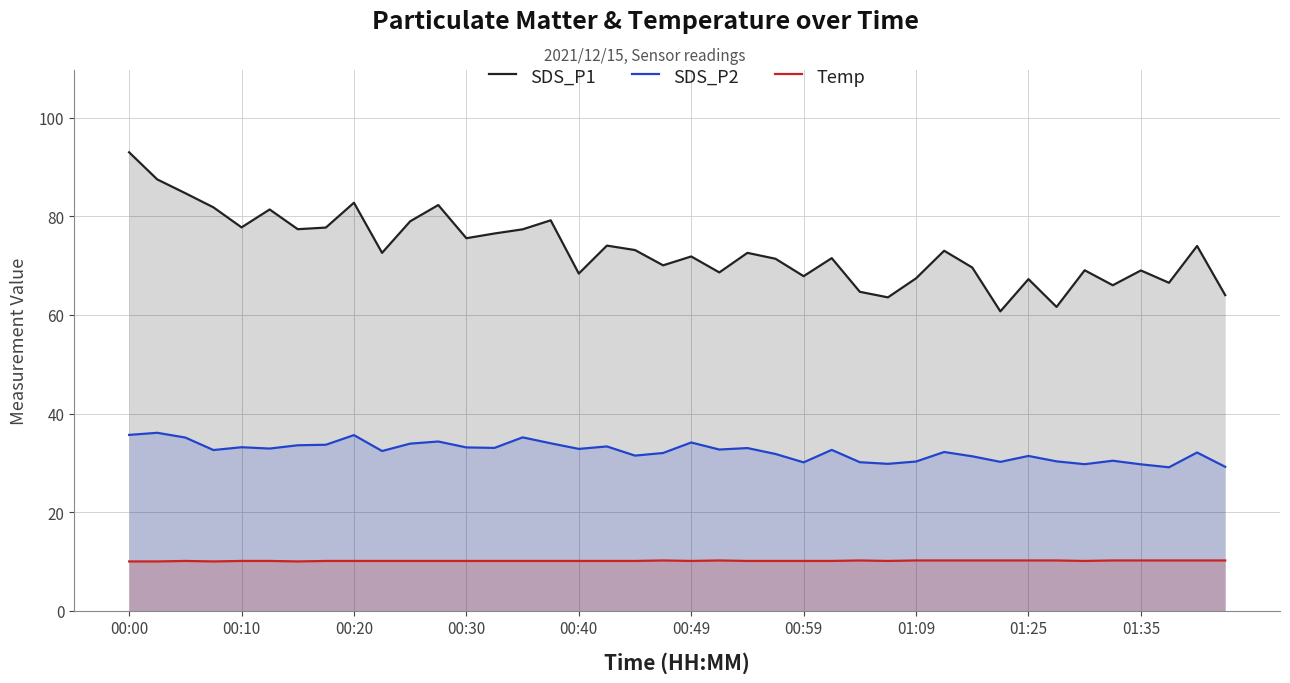

At which category does the chart reach its minimum across all series?

00:00